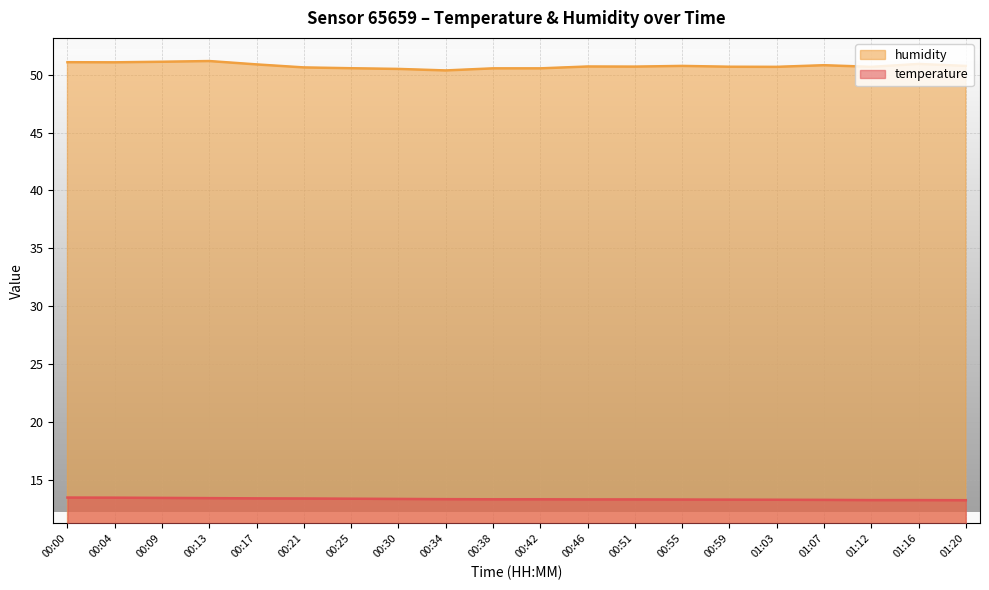

At which category does humidity reach its first local valley?

00:04